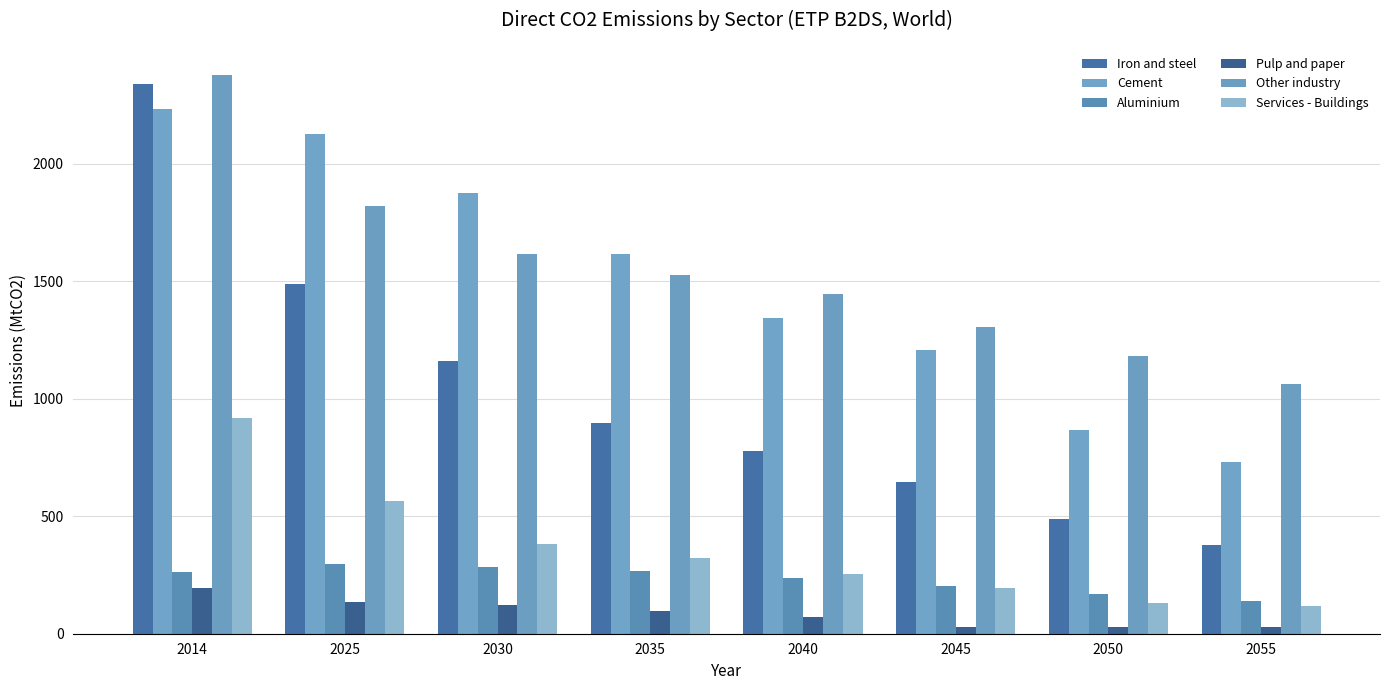

How many categories are shown in the chart?

8